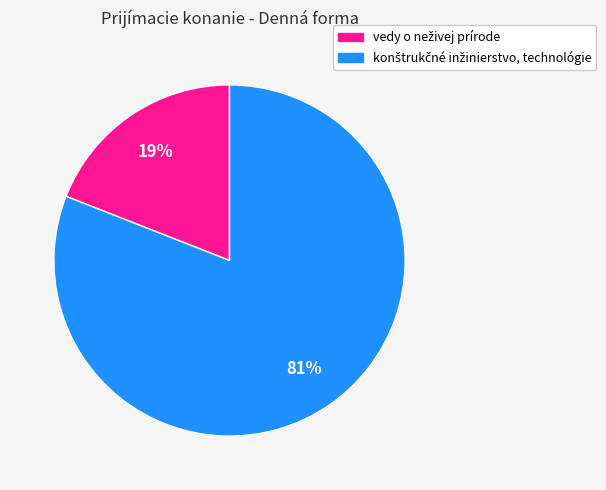

Is there a majority slice in this chart?

Yes